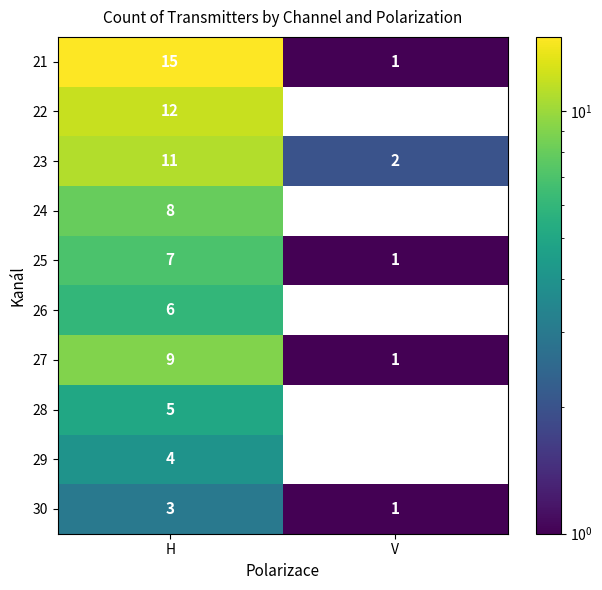

What is the maximum value shown in the chart?

15